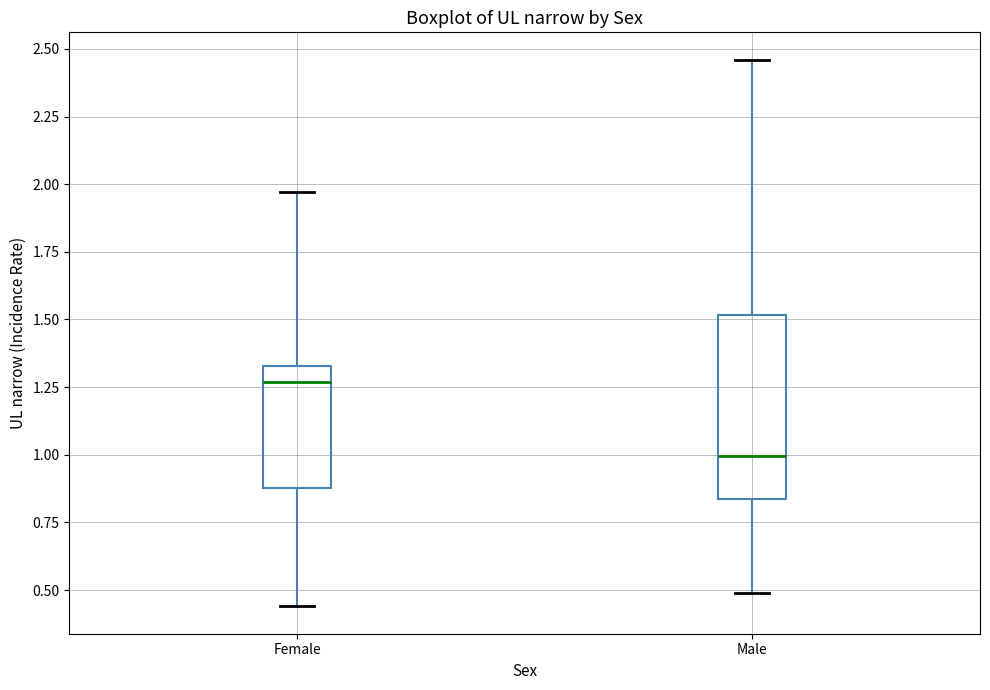

Reading left to right, read every box against the y-axis: the position of its median line, the range the box covers, and the ends of its whiskers. The values are not printed on the chart, so give them approximately, as read against the axis.

Female: median 1.25, box 0.90 to 1.35, whiskers 0.45 to 1.95
Male: median 1.00, box 0.85 to 1.50, whiskers 0.50 to 2.45